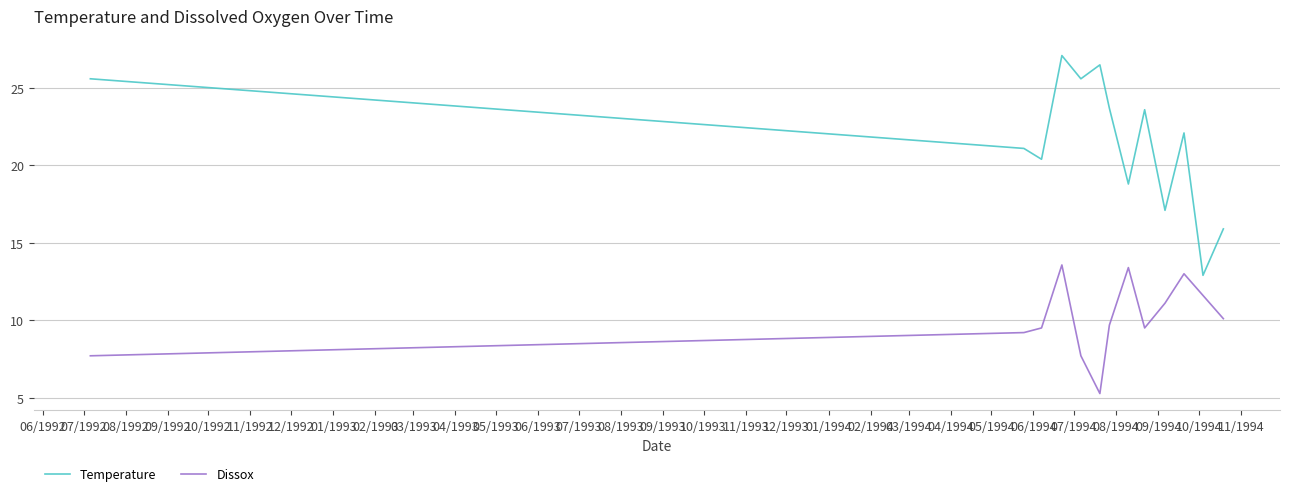

What is the lowest value of the Dissox series?

5.3